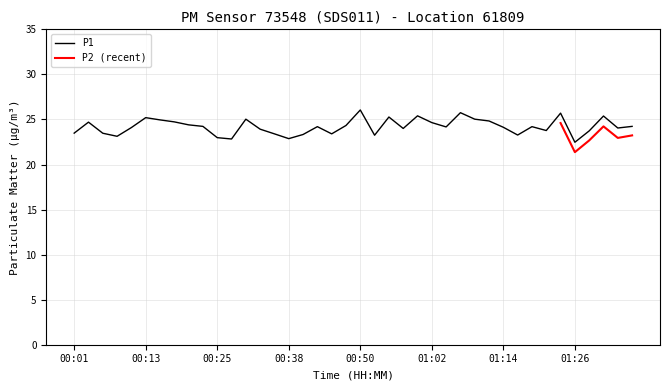

Reading left to right, extract all data points from this chart.

00:01=23.5	00:03=24.7	00:06=23.5	00:08=23.1	00:11=24.1	00:13=25.2	00:16=24.9	00:18=24.7	00:21=24.4	00:23=24.2	00:25=23.0	00:28=22.8	00:30=25.0	00:33=23.9	00:35=23.4	00:38=22.9	00:40=23.3	00:42=24.2	00:45=23.4	00:47=24.3	00:50=26.1	00:52=23.2	00:55=25.3	00:57=24.0	00:59=25.4	01:02=24.6	01:04=24.2	01:07=25.8	01:09=25.0	01:12=24.8	01:14=24.1	01:16=23.3	01:19=24.2	01:21=23.8	01:24=25.7	01:26=22.5	01:29=23.7	01:31=25.4	01:33=24.1	01:36=24.2